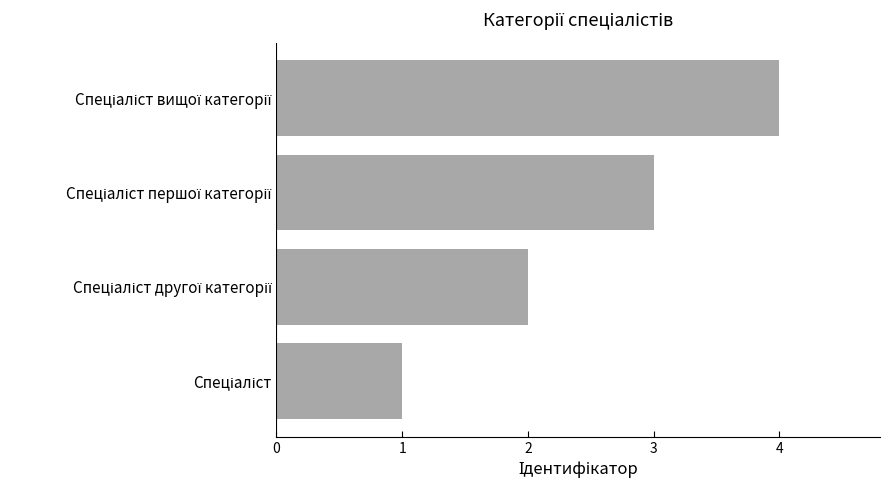

What is the difference between the maximum and minimum values?

3